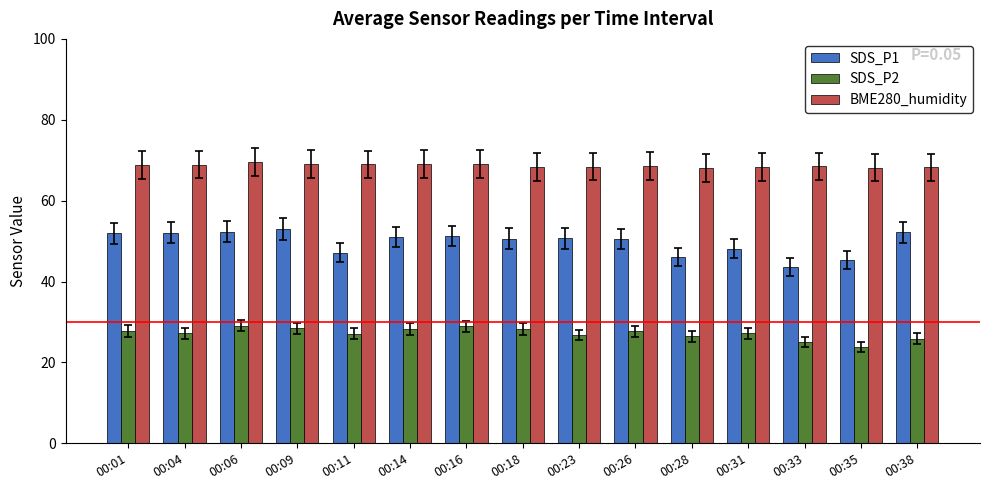

The SDS_P2 series shows 17.4 at 00:06. True or false?

False